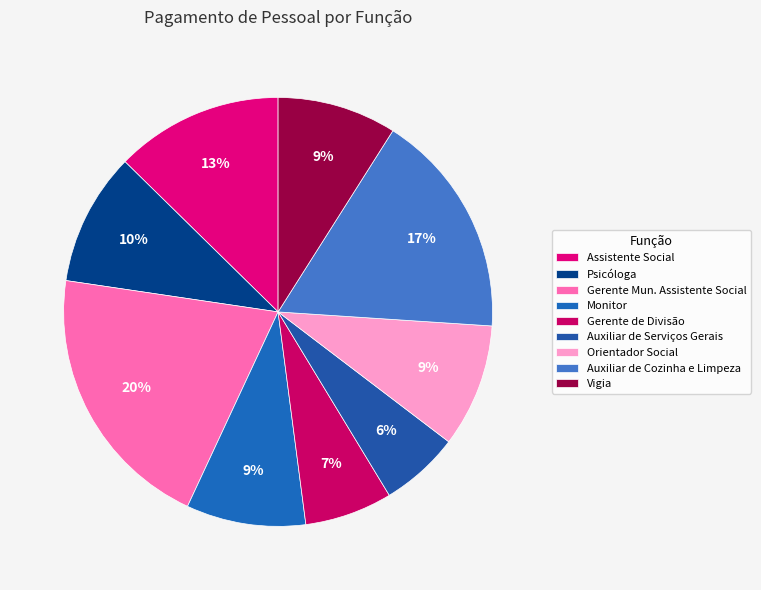

How many segments does this pie chart have?

9